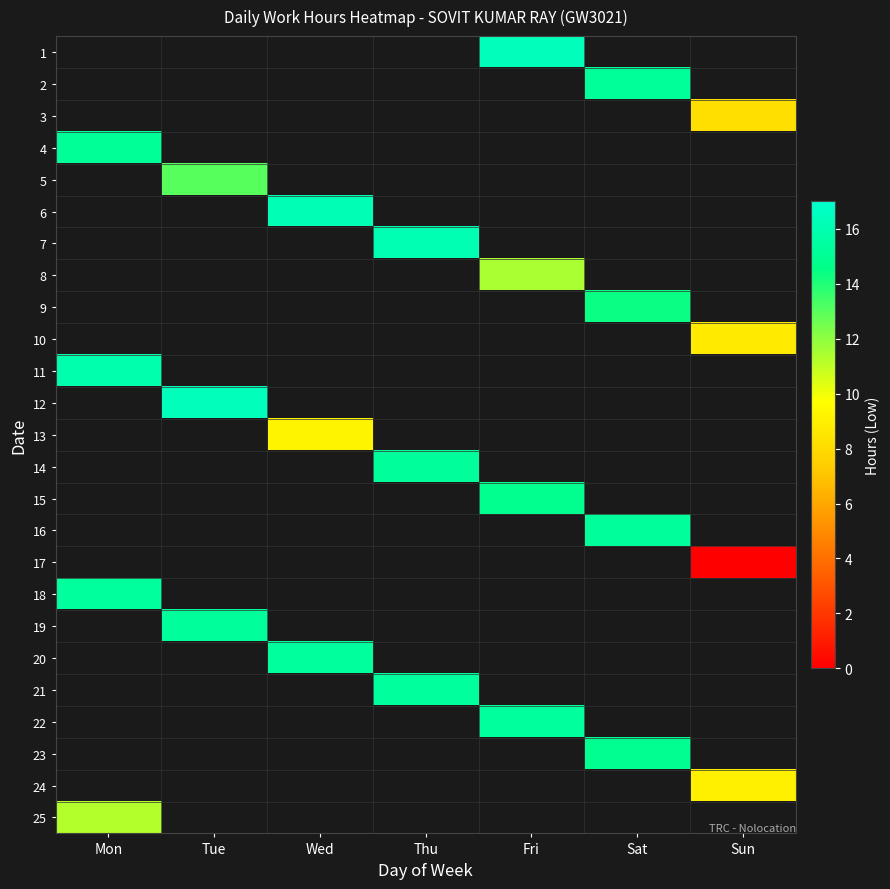

Is the value of 20 at Tue greater than the value of 5 at Sat?

No